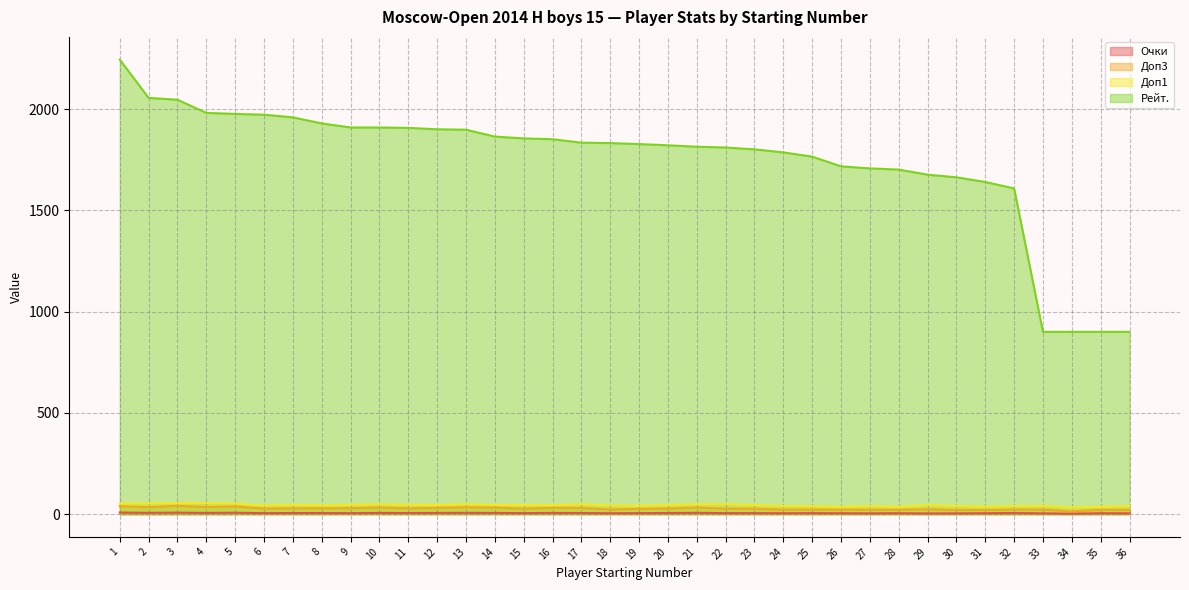

What is the value of the Очки point at the 19th from the left?

5.0